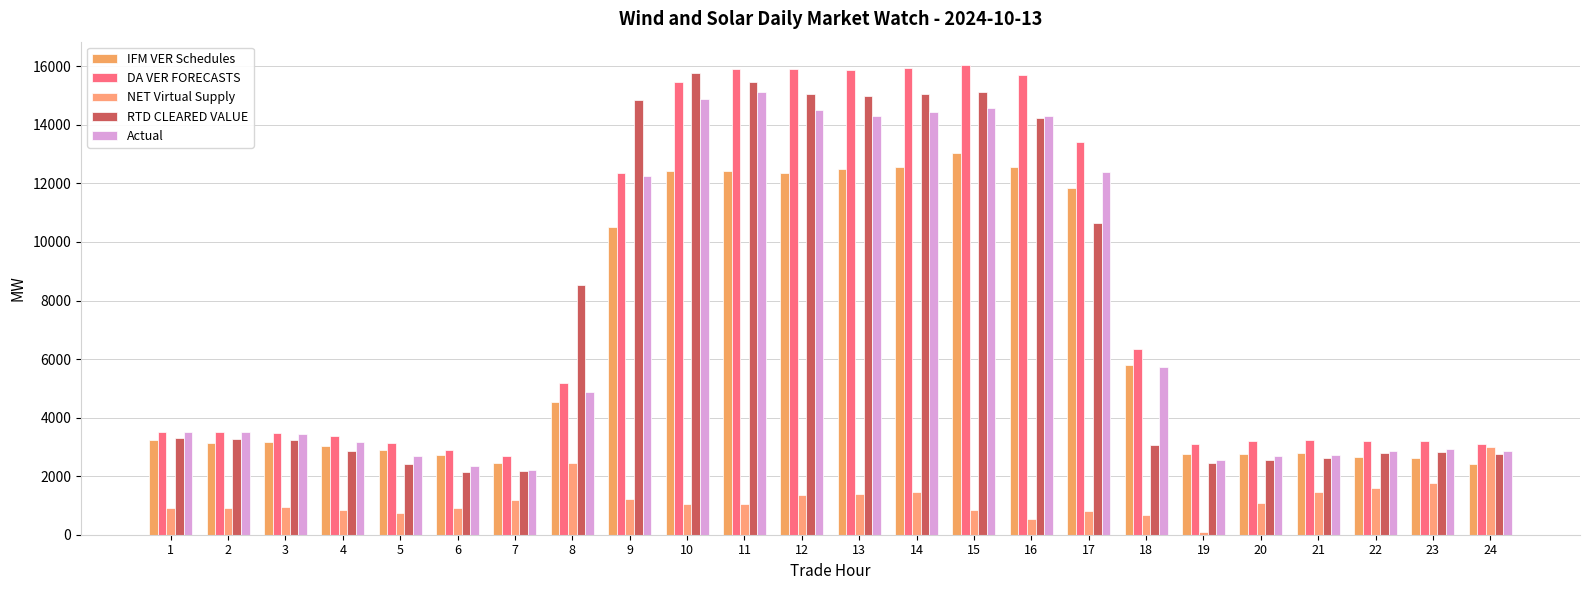

Reading right to left, what are all the values shown in this chart?

IFM VER Schedules: 2431.2	2608.7	2670.5	2787.4	2764.0	2759.8	5812.5	11827.3	12547.7	13052.6	12560.7	12505.0	12346.4	12408.2	12419.6	10510.9	4540.9	2447.0	2706.9	2894.4	3034.9	3161.8	3144.8	3231.2
DA VER FORECASTS: 3102.6	3184.4	3214.1	3236.7	3190.6	3083.7	6329.6	13407.0	15710.3	16039.8	15937.9	15863.3	15902.2	15924.8	15451.6	12371.4	5167.6	2687.7	2904.1	3150.0	3362.6	3473.5	3507.6	3503.8
NET Virtual Supply: 2981.0	1773.8	1606.2	1444.7	1087.3	85.9	658.3	816.4	548.5	857.1	1462.0	1387.5	1369.0	1046.9	1046.0	1203.7	2459.2	1190.5	904.6	728.5	832.9	955.3	904.1	916.4
RTD CLEARED VALUE: 2751.8	2822.8	2784.6	2604.5	2565.1	2448.3	3065.4	10632.7	14248.3	15135.9	15071.0	14990.8	15043.3	15461.5	15783.5	14842.2	8533.3	2189.5	2140.2	2425.8	2850.8	3234.0	3276.5	3302.3
Actual: 2875.3	2939.4	2872.3	2721.6	2701.9	2562.4	5719.9	12378.1	14301.1	14586.3	14439.4	14286.8	14503.6	15107.5	14868.9	12248.0	4881.8	2227.2	2331.8	2672.1	3151.3	3427.6	3504.0	3501.5